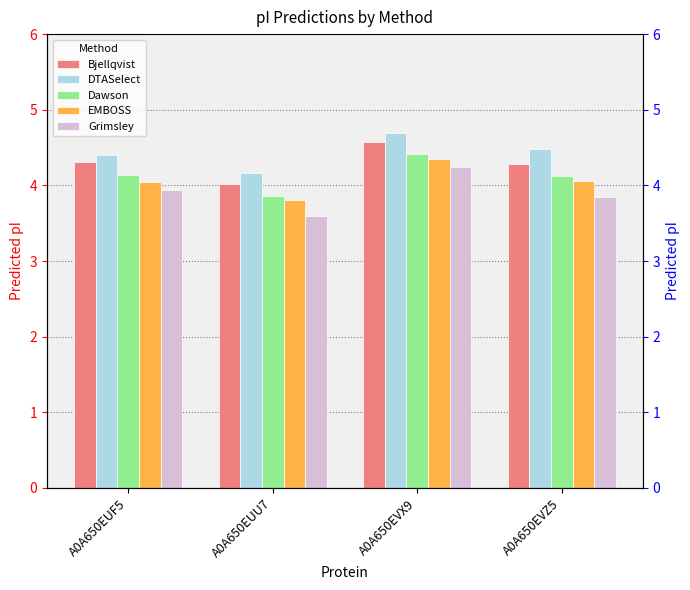

What is the average value of the DTASelect series?

4.4